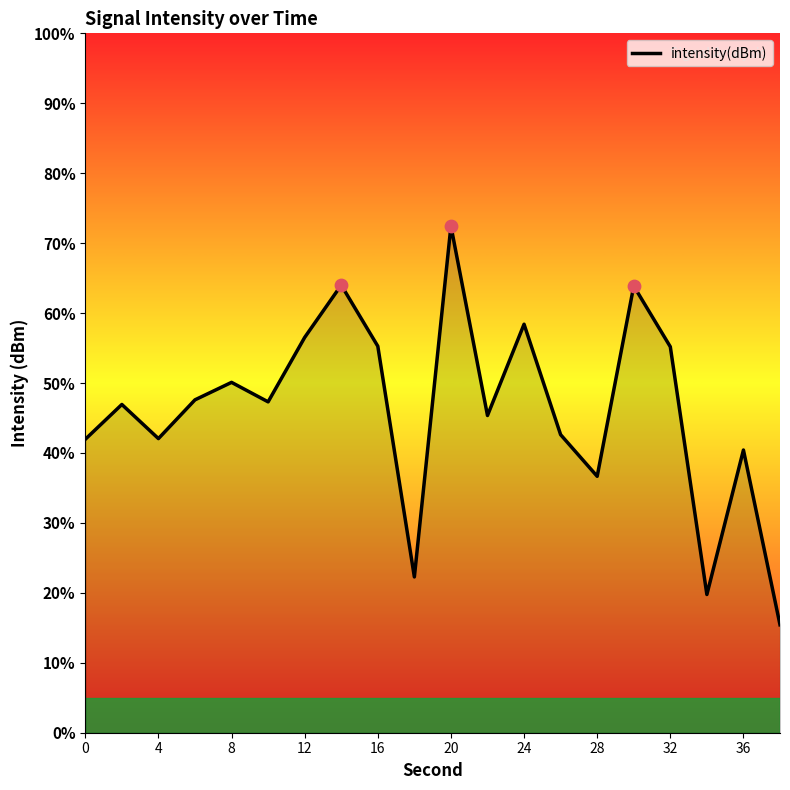

What is the maximum value shown in the chart?

72.4